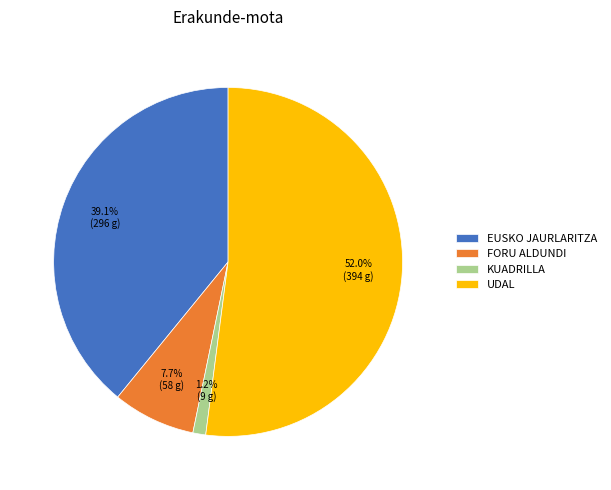

What percentage is the EUSKO JAURLARITZA slice, to the nearest percent?

39%